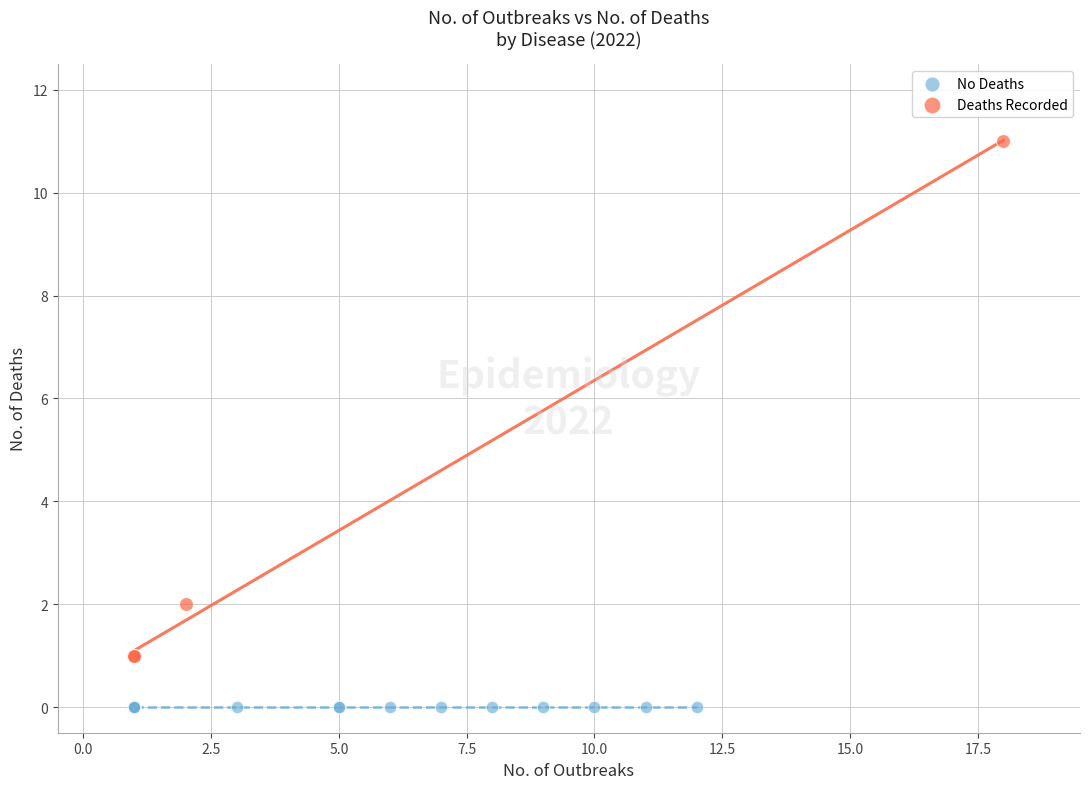

Which series reaches the minimum Y coordinate?

No Deaths